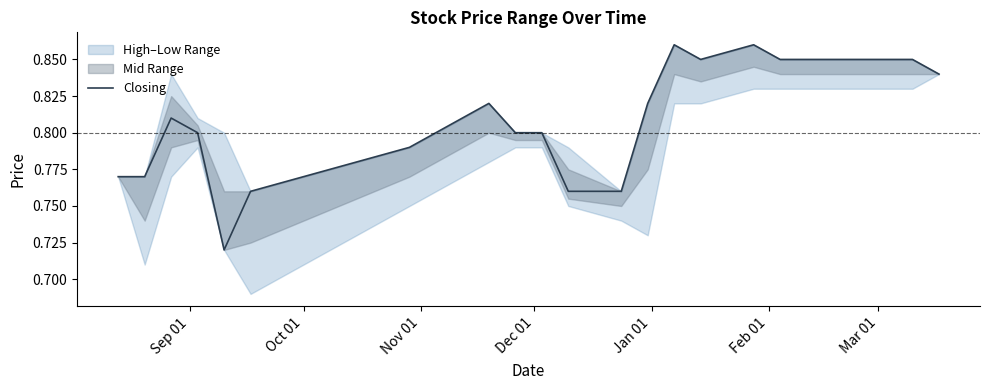

How many lines are shown in the chart?

1